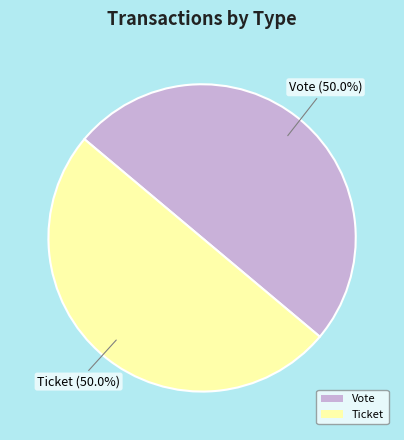

Combined, what portion of the pie is Ticket and Vote?

100.0%